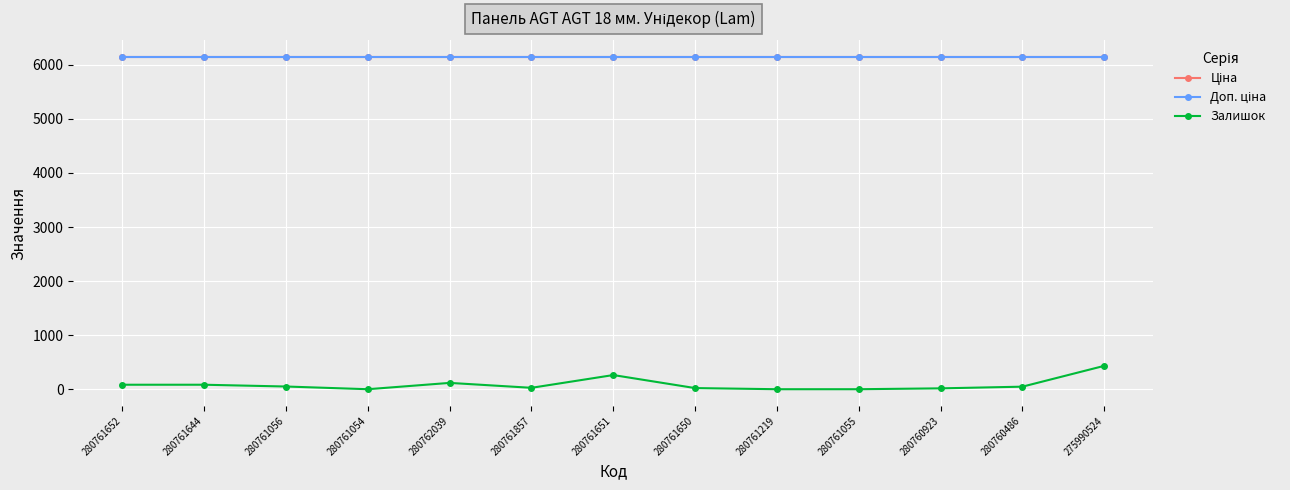

Which series has the largest range (max minus min)?

Залишок